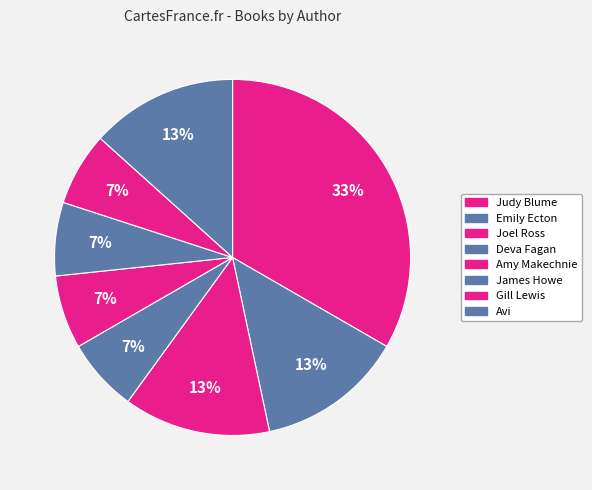

Is Emily Ecton the majority of the pie?

No